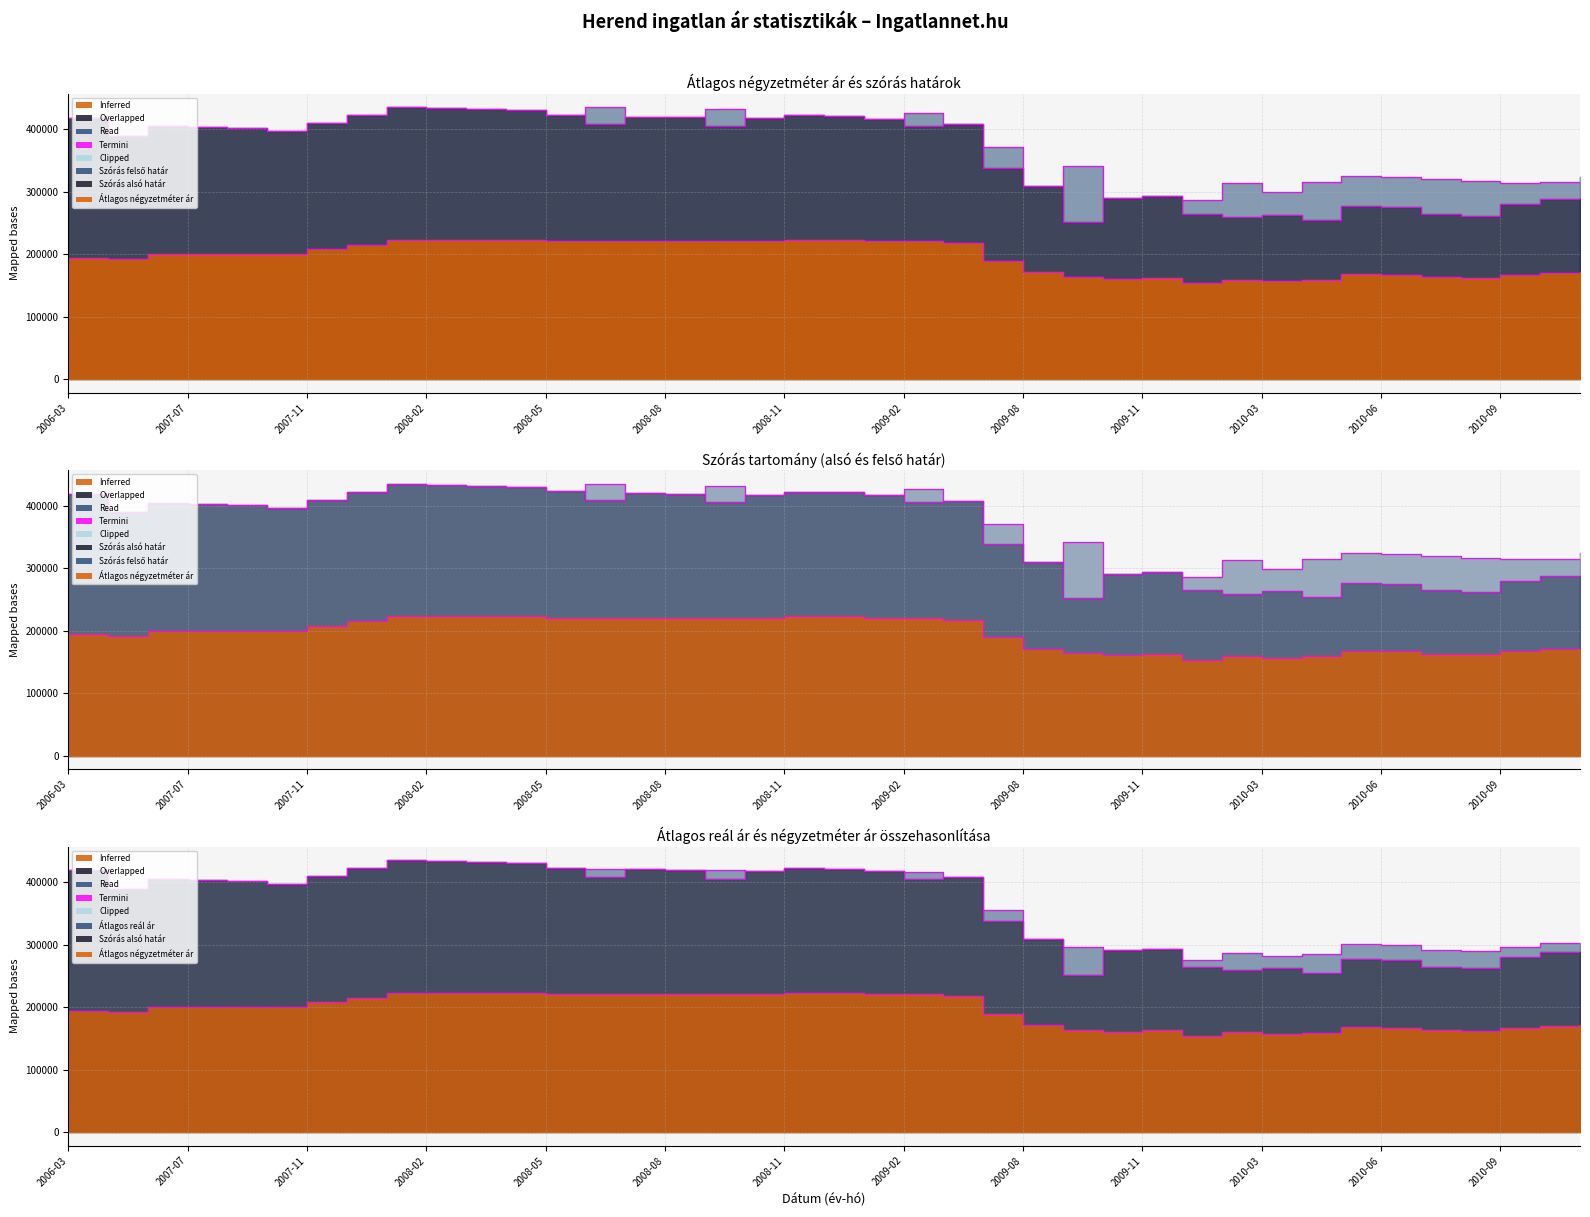

Where is Átlagos reál ár nearest to the value 355274?

2009-04